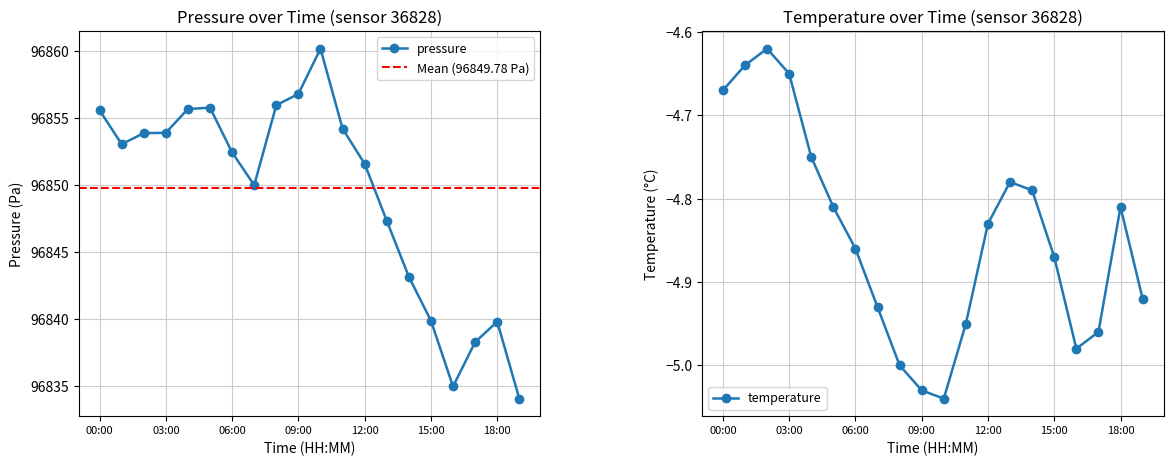

What is the value of the pressure point at the 14th from the left?

96847.3